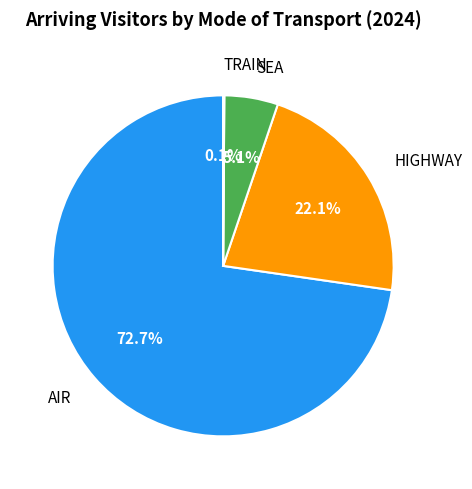

Count the number of slices in the pie.

4